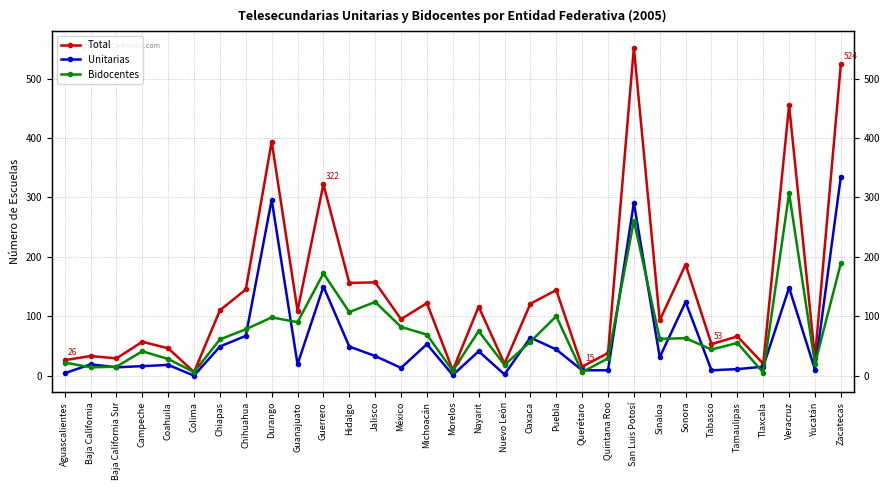

What is the label of the 7th point from the left?

Chiapas